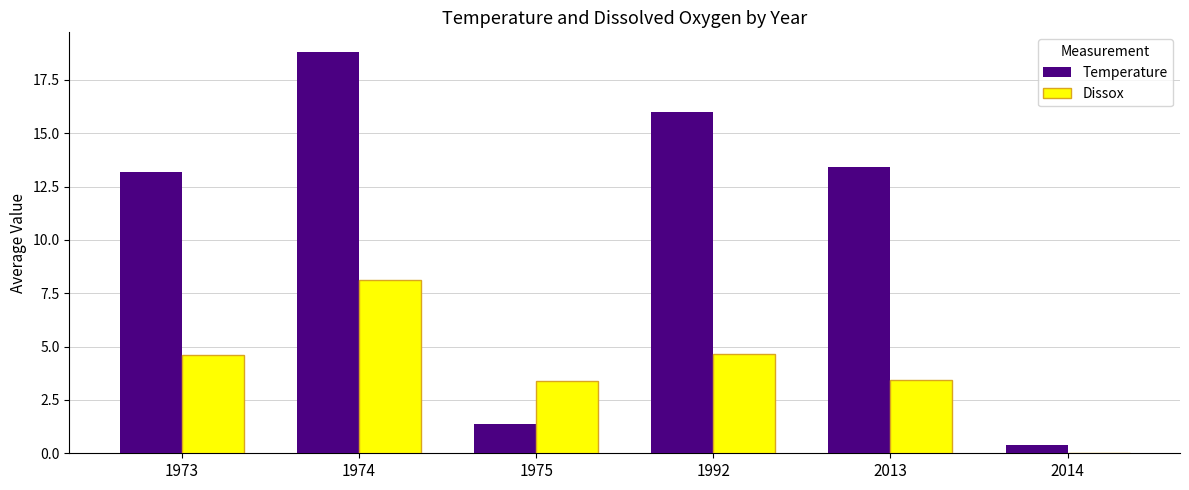

Which series has the largest range (max minus min)?

Temperature